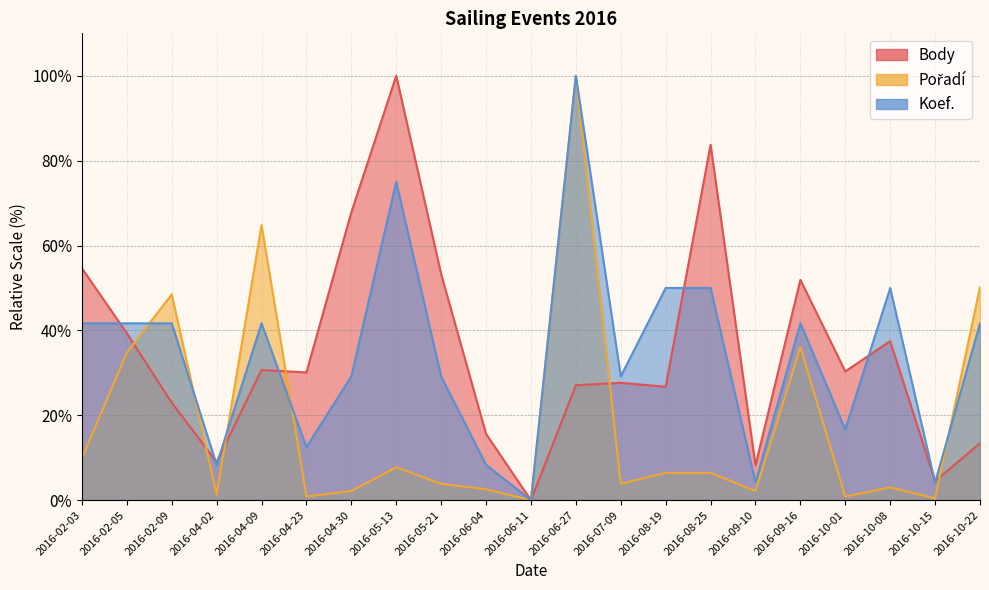

Does the chart have visible grid lines?

Yes